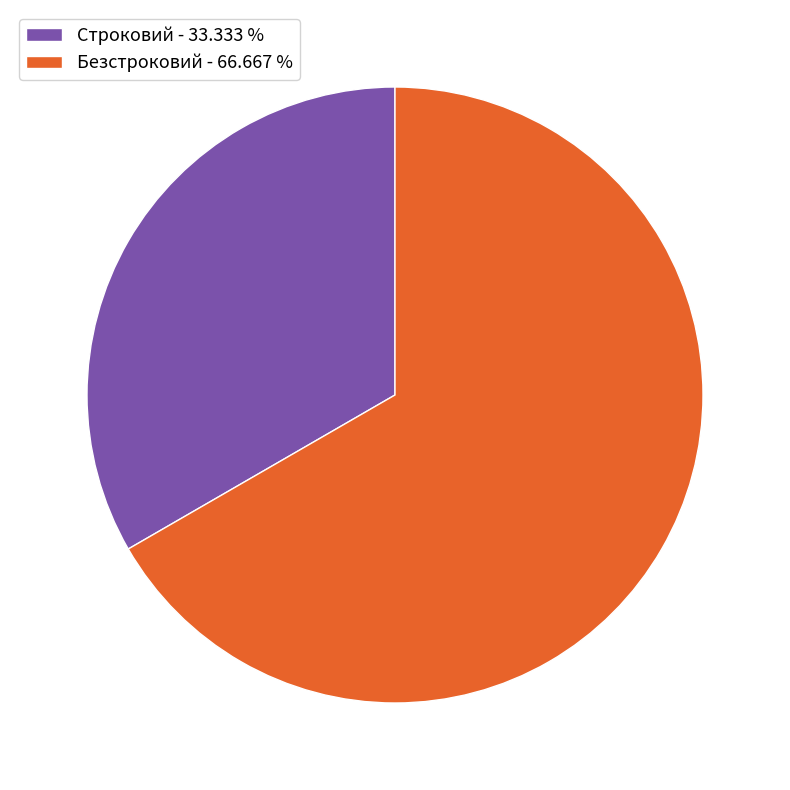

Approximately how many times larger is the value at Строковий compared to Безстроковий?

0.5